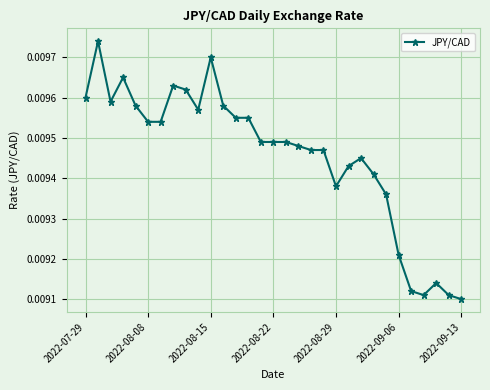

Count the values in the range 0 to 1.

31